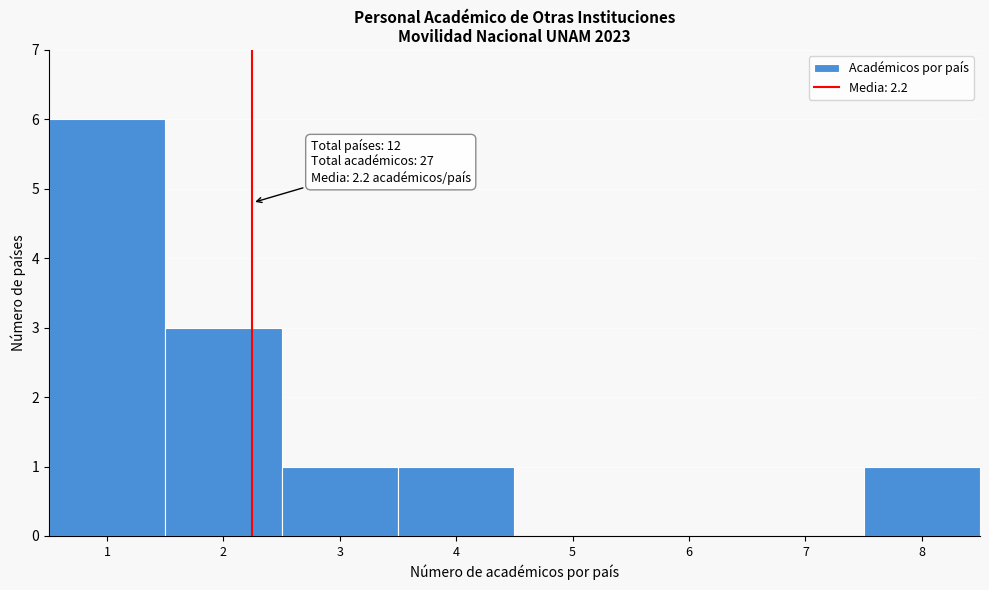

Which range on the x-axis has the tallest bar?

0.5 to 1.5